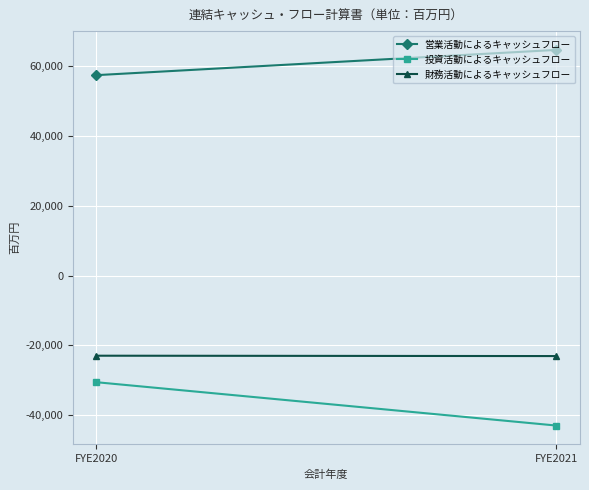

What is the sum of the 財務活動によるキャッシュフロー values at FYE2020 and FYE2021?

-45967